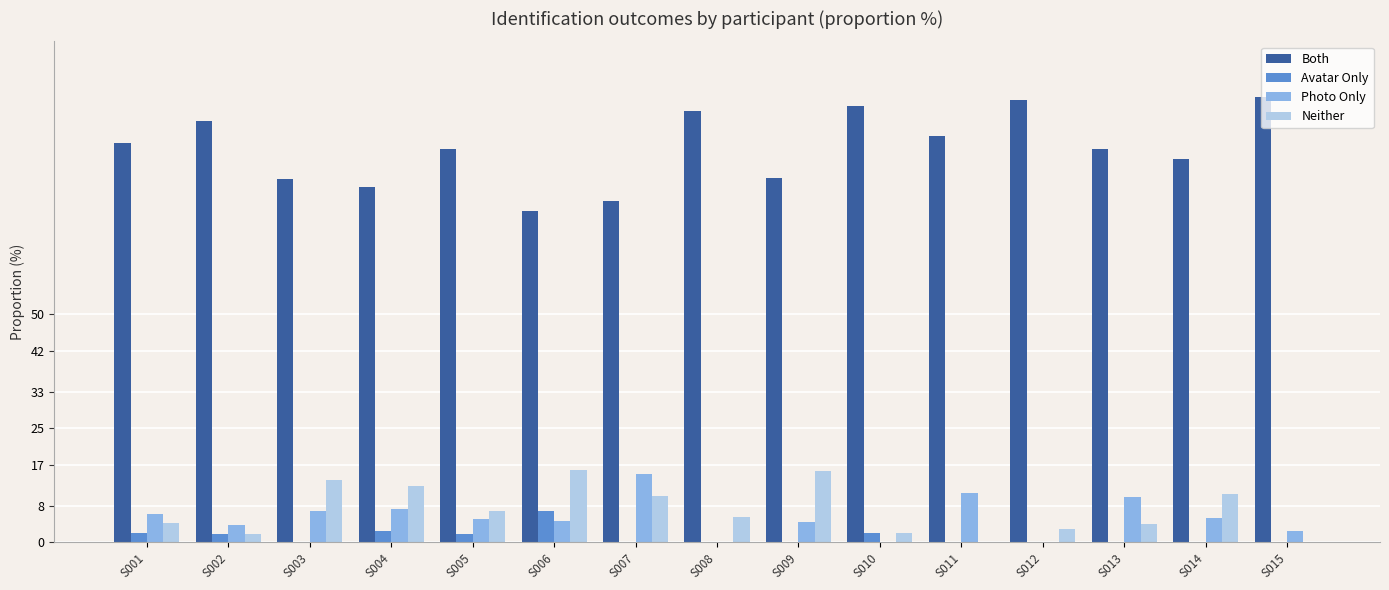

What is the sum of the Photo Only values at S015 and S003?

9.1